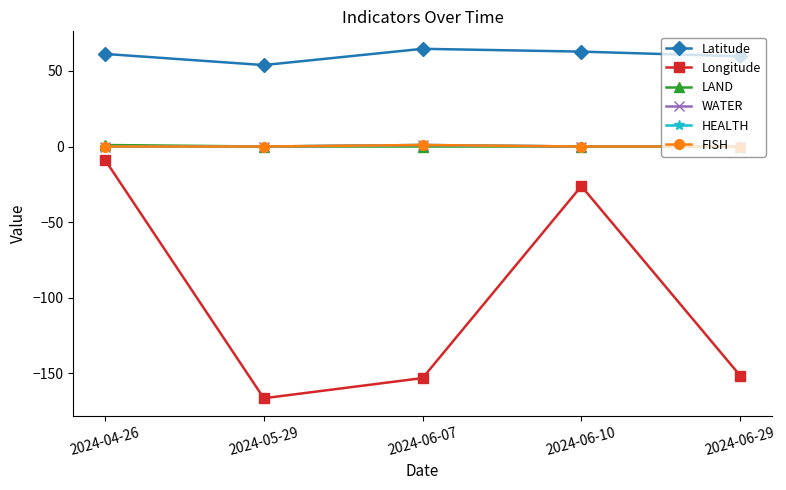

Where is the first local minimum for Latitude?

2024-05-29